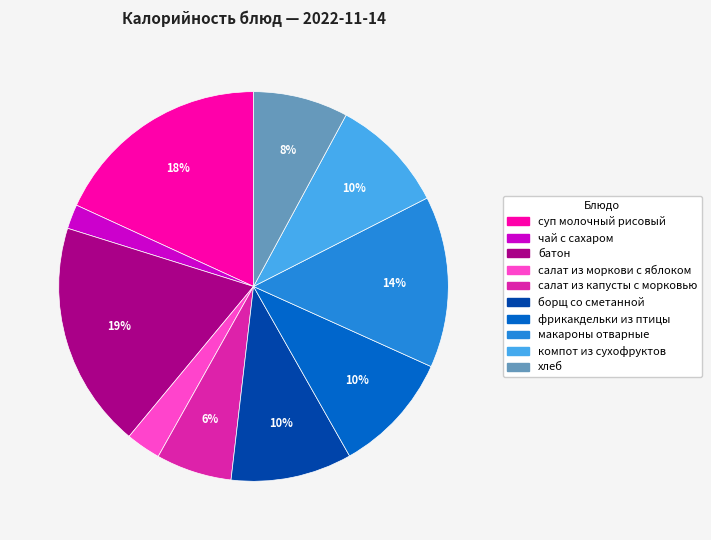

The салат из капусты с морковью slice represents 1% of the pie. True or false?

False